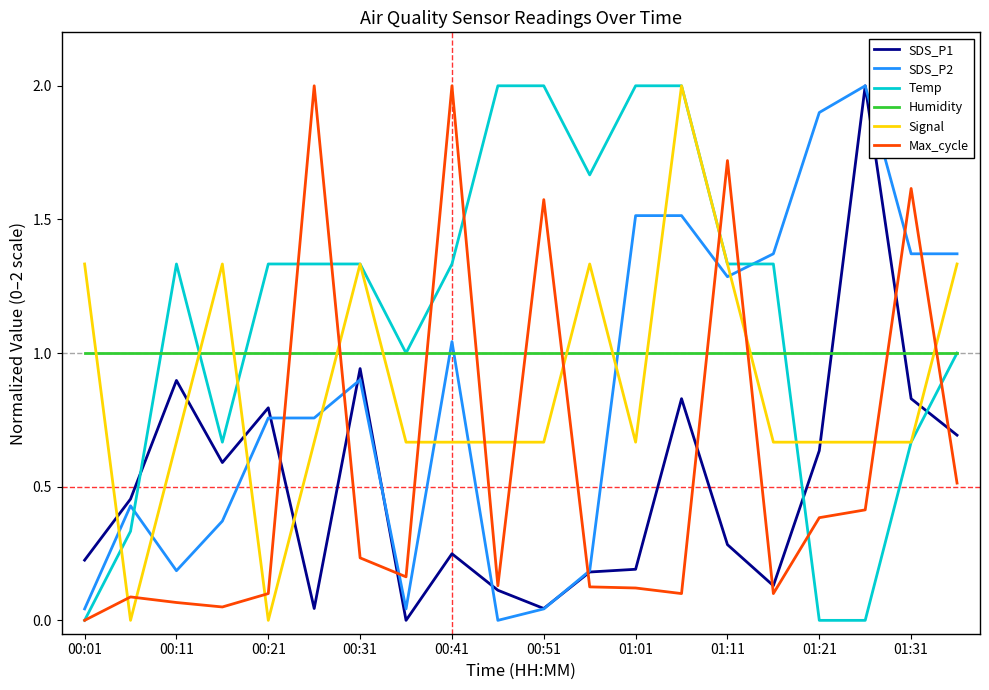

What is the maximum value shown in the chart?

2.0